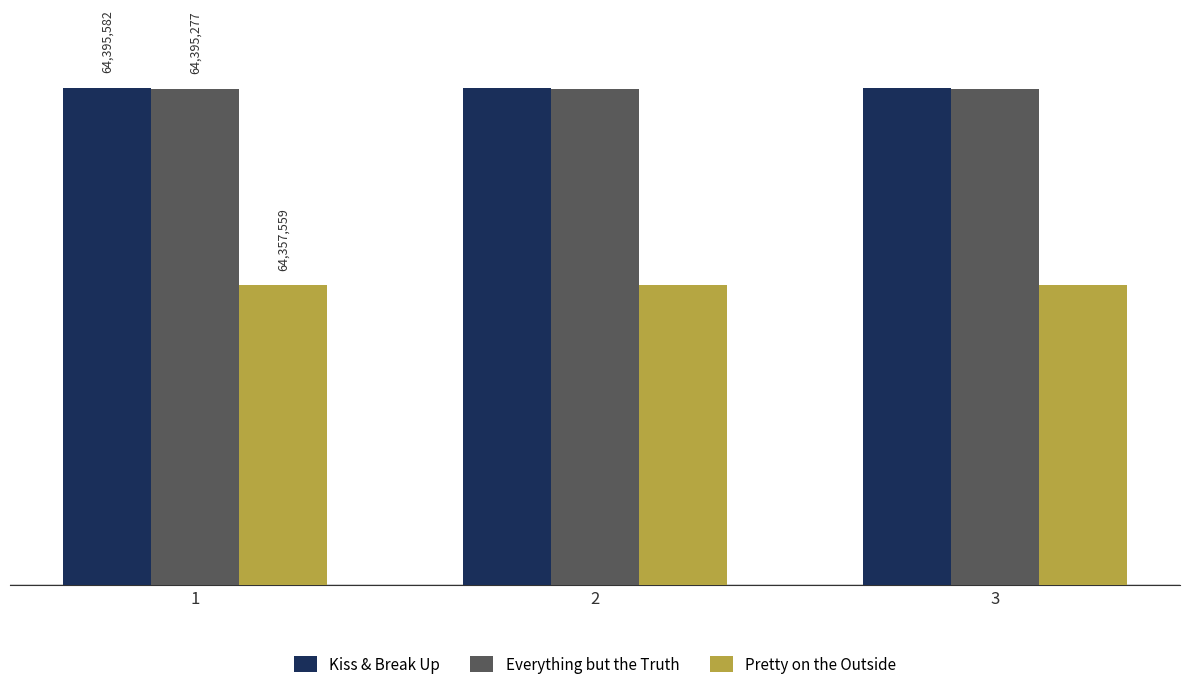

Reading left to right, extract all data points from this chart.

Kiss & Break Up: 1=64395582	2=64395582	3=64395582
Everything but the Truth: 1=64395277	2=64395277	3=64395277
Pretty on the Outside: 1=64357559	2=64357559	3=64357559